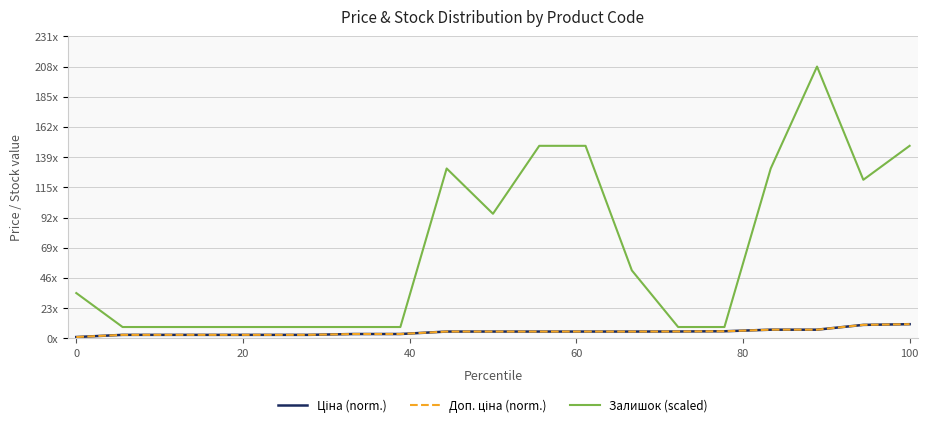

Is this an area chart (filled region under the line)?

No